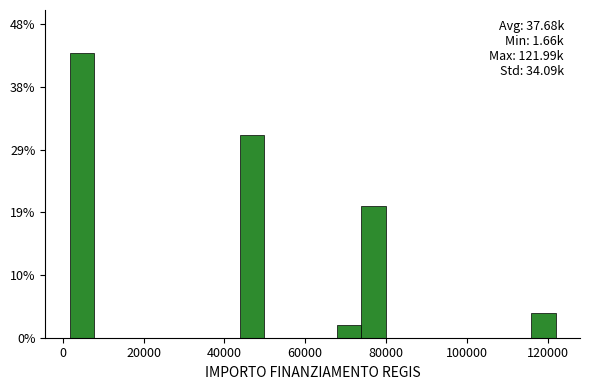

Read against the x-axis, roughly where is the centre of the tallest bar?

4000